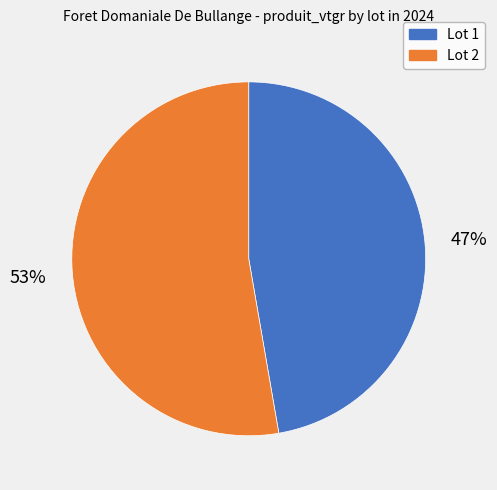

True or false: Lot 1 accounts for 47% of the total.

True